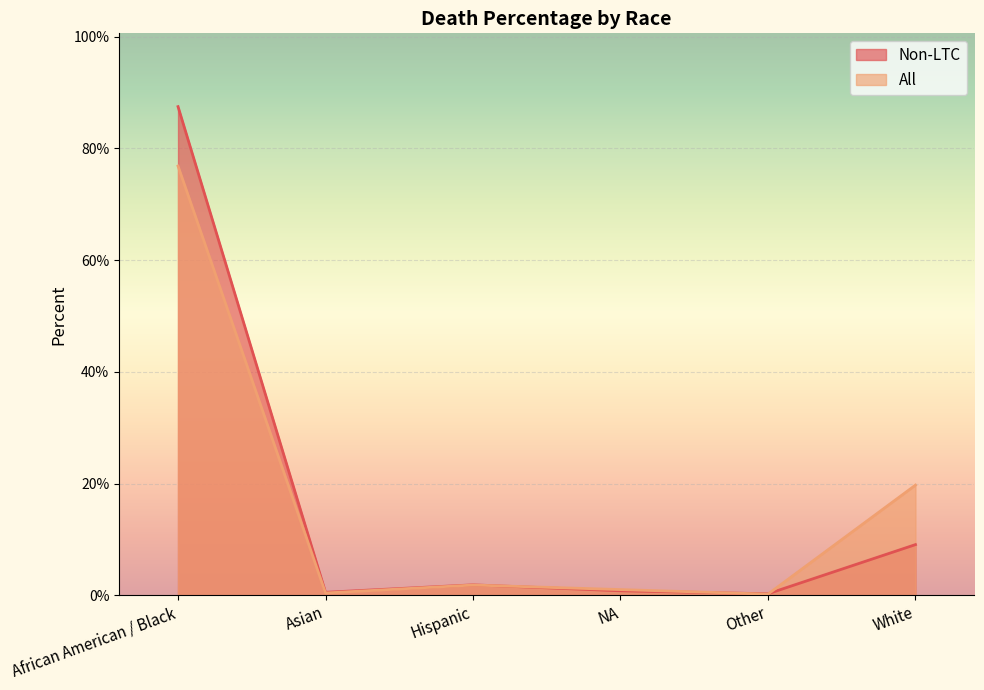

How many lines are shown in the chart?

2